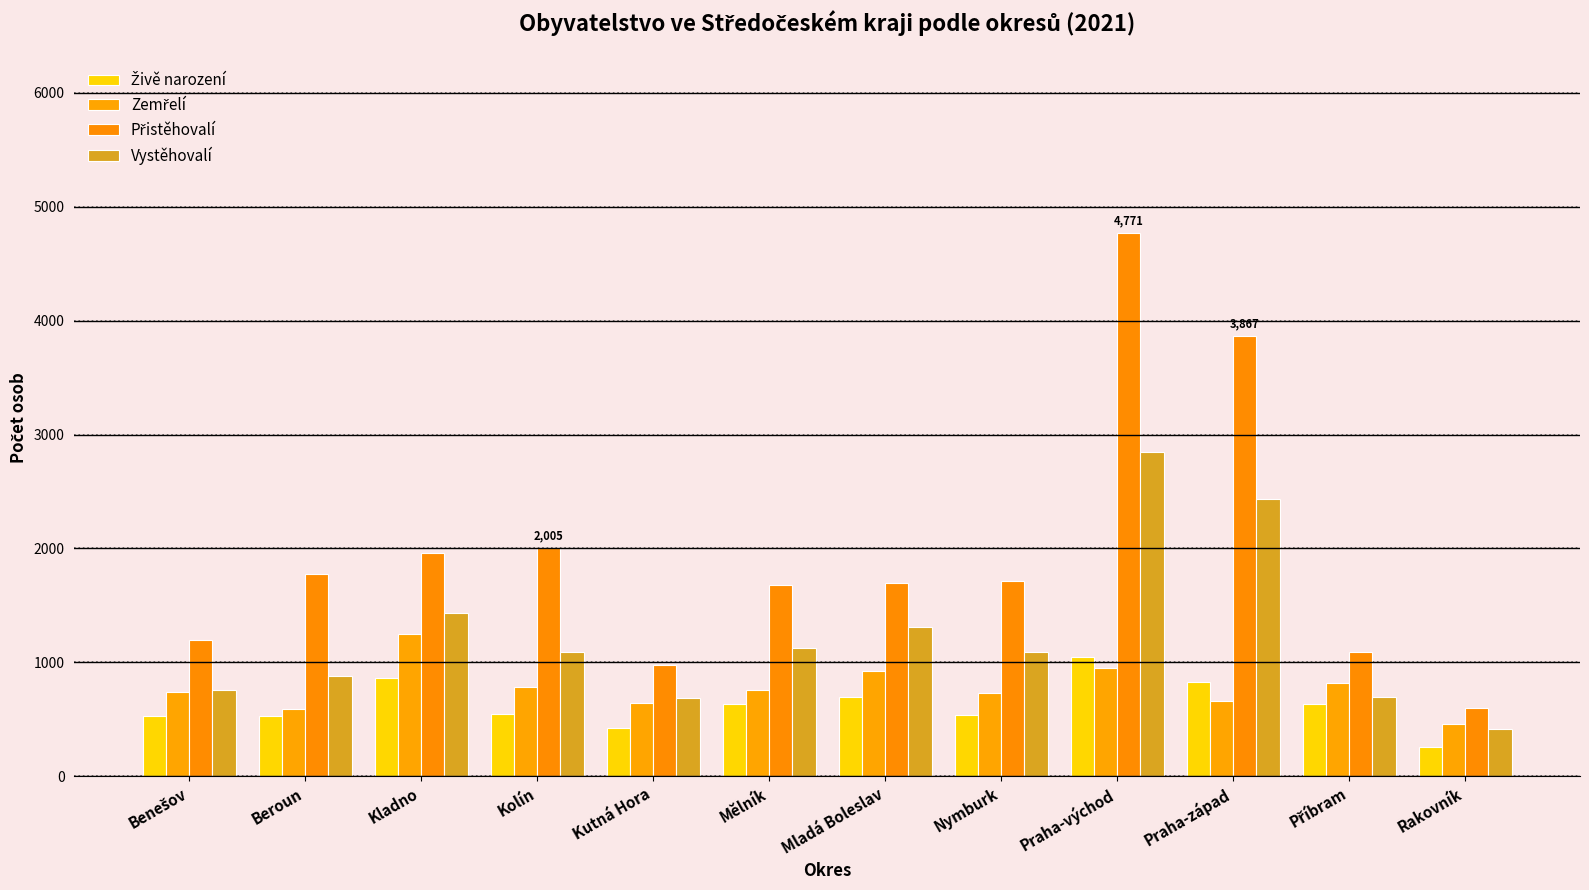

Count the number of data series in this chart.

4